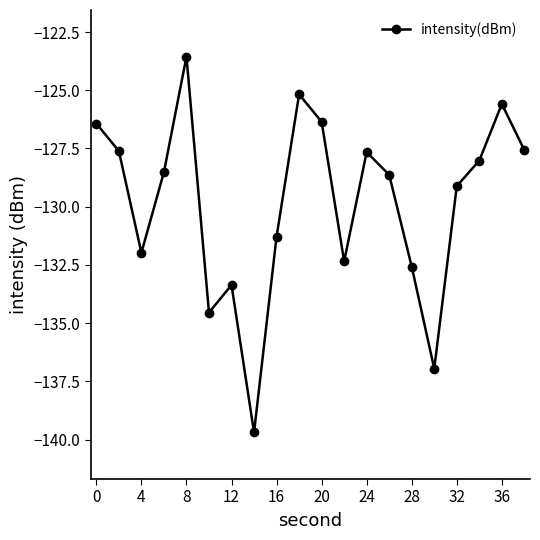

What is the minimum value shown in the chart?

-139.7